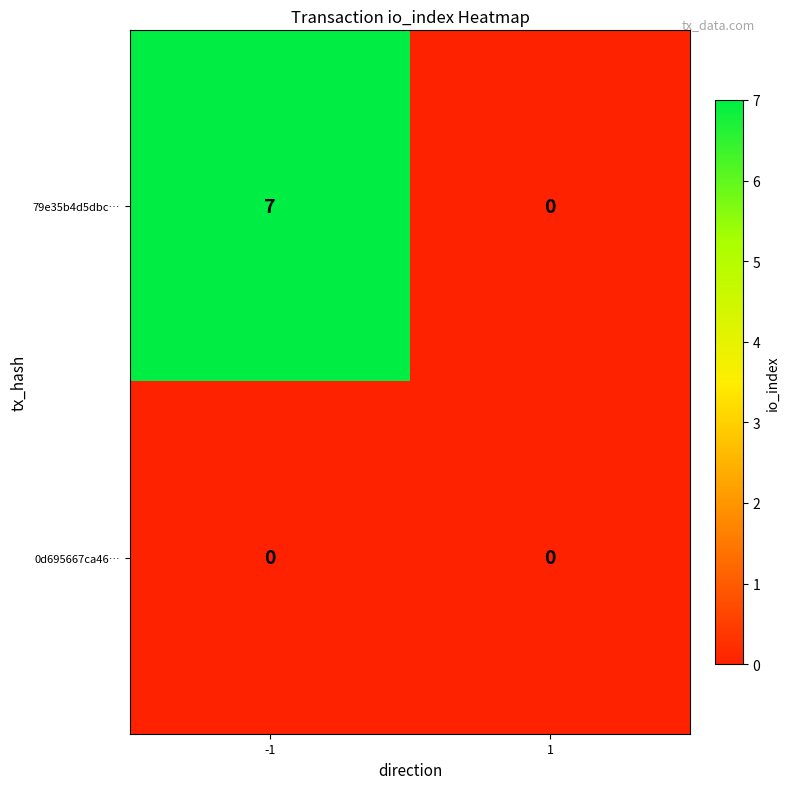

List the series in order of their overall mean, highest first.

79e35b4d5dbc…, 0d695667ca46…